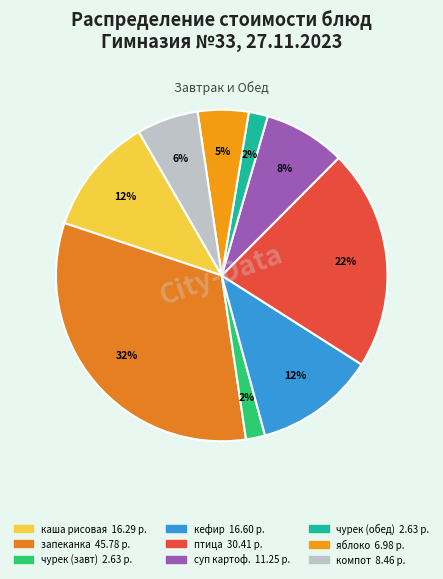

Which category has the smallest portion of the pie?

чурек (завтрак)